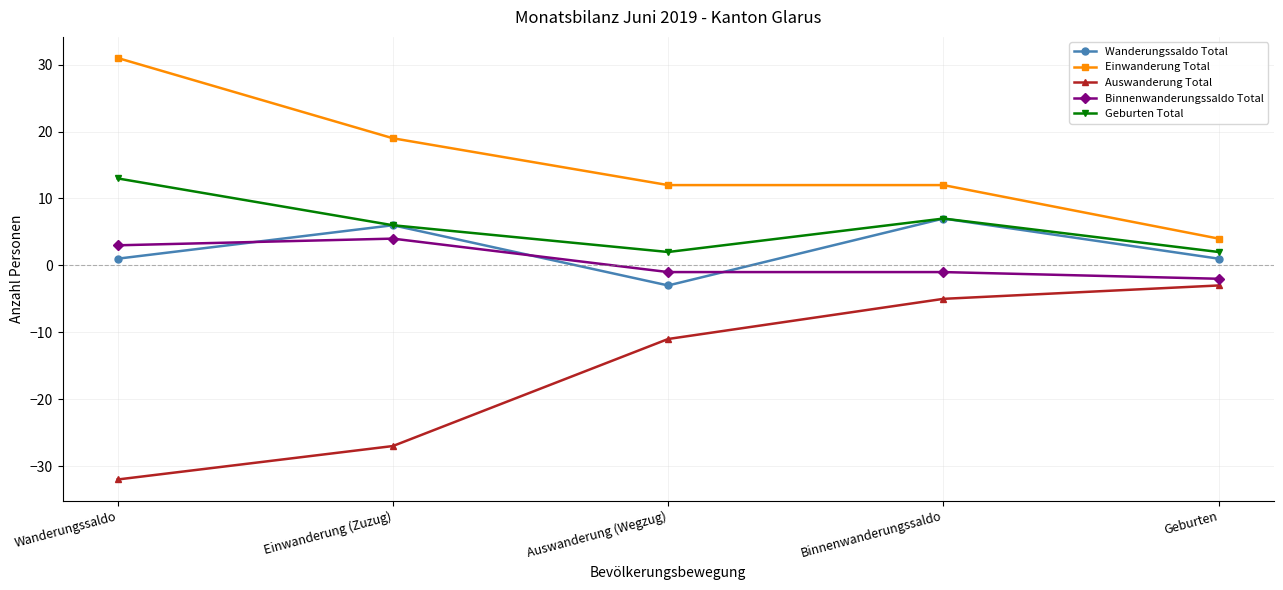

Rank the series at Auswanderung (Wegzug) from highest to lowest value.

Einwanderung Total, Geburten Total, Binnenwanderungssaldo Total, Wanderungssaldo Total, Auswanderung Total